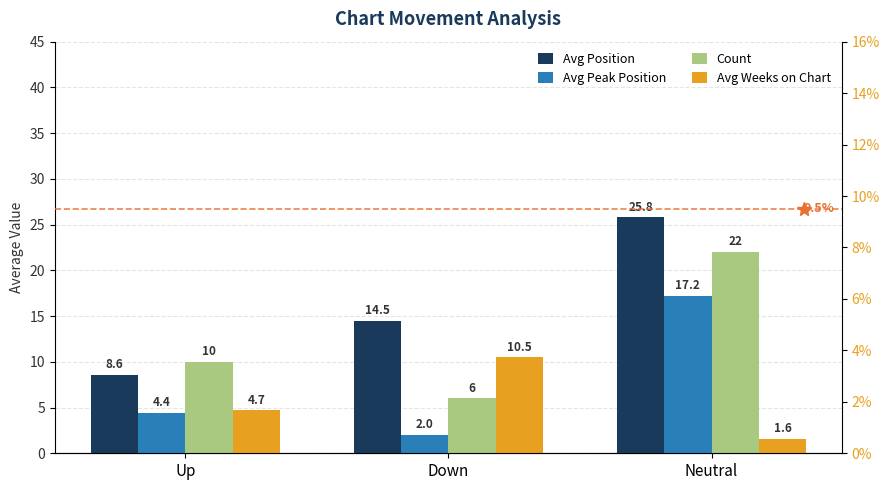

Is it true that Avg Weeks on Chart equals 14.6 at Down?

False